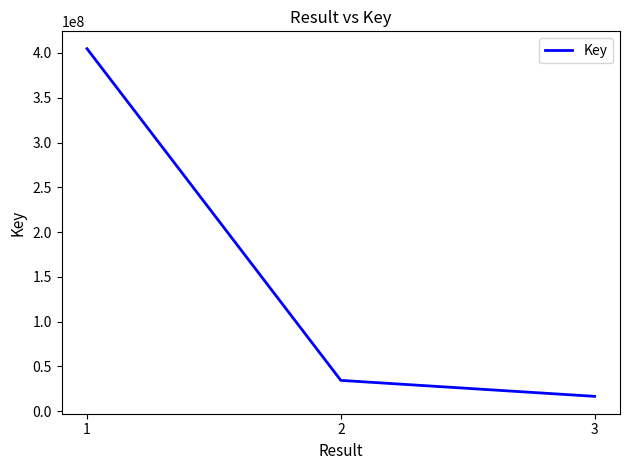

How many lines are shown in the chart?

1